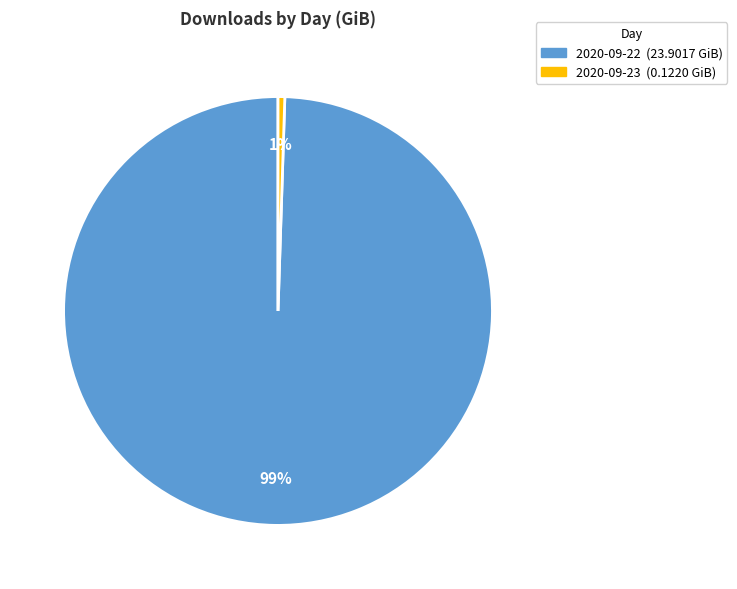

To the nearest percent, what is the combined percentage of 2020-09-23 and 2020-09-22?

100%